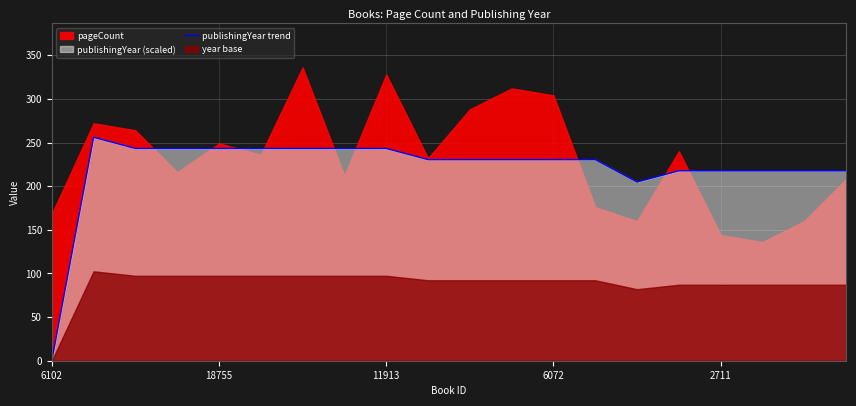

What is the average value?

220.2